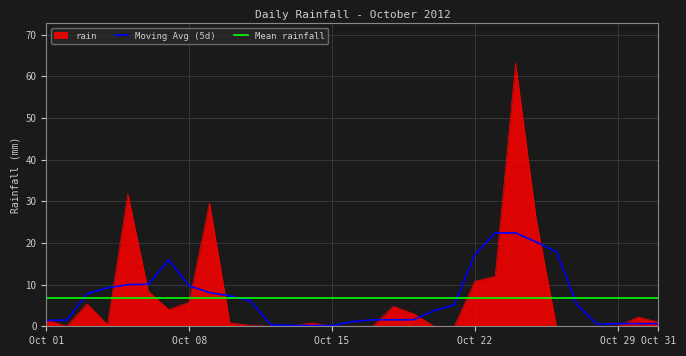

Count the number of values greater than 0.

19